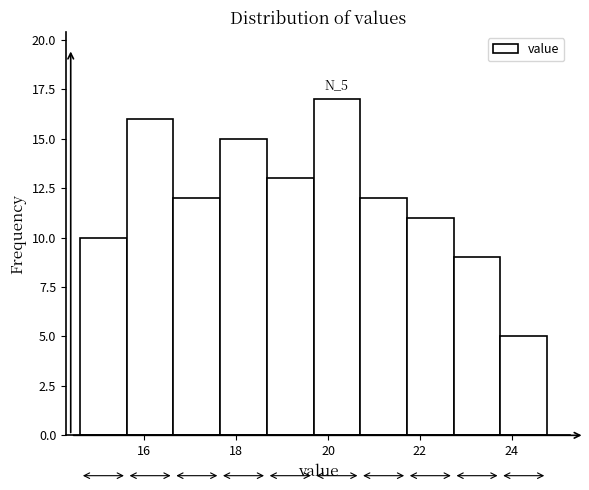

Which range on the x-axis has the tallest bar?

19.6 to 20.8